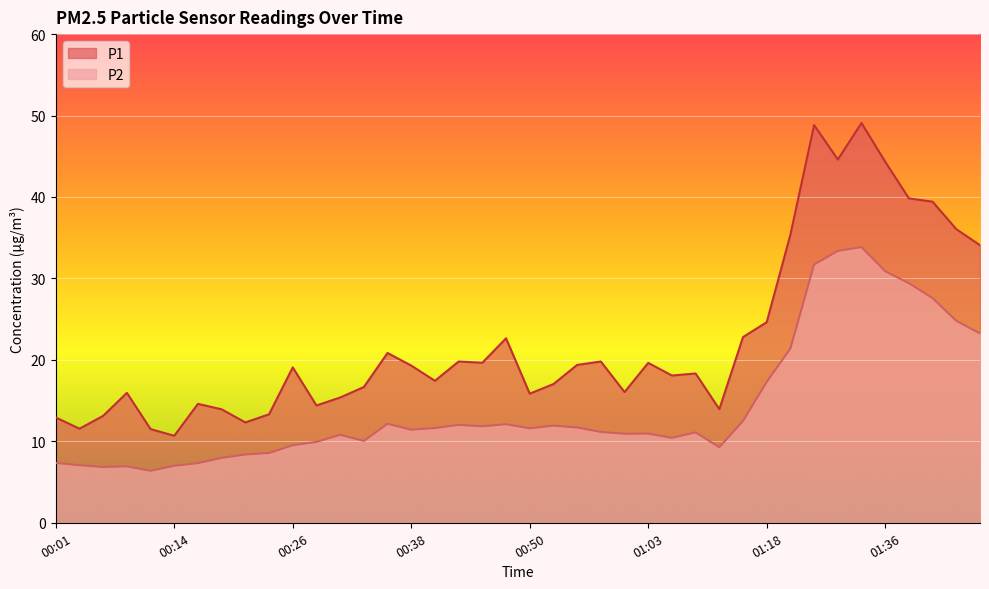

True or false: P2 has more than 0 points higher than both neighbors.

True